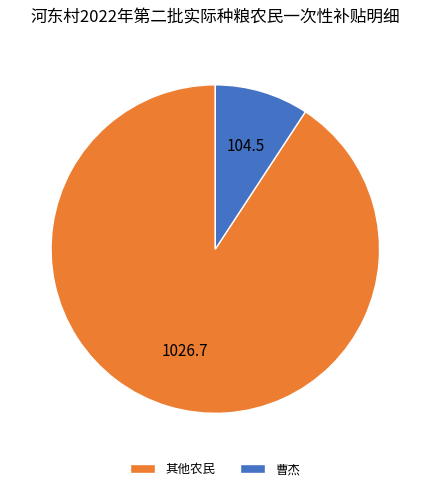

Which slice is the smallest?

曹杰